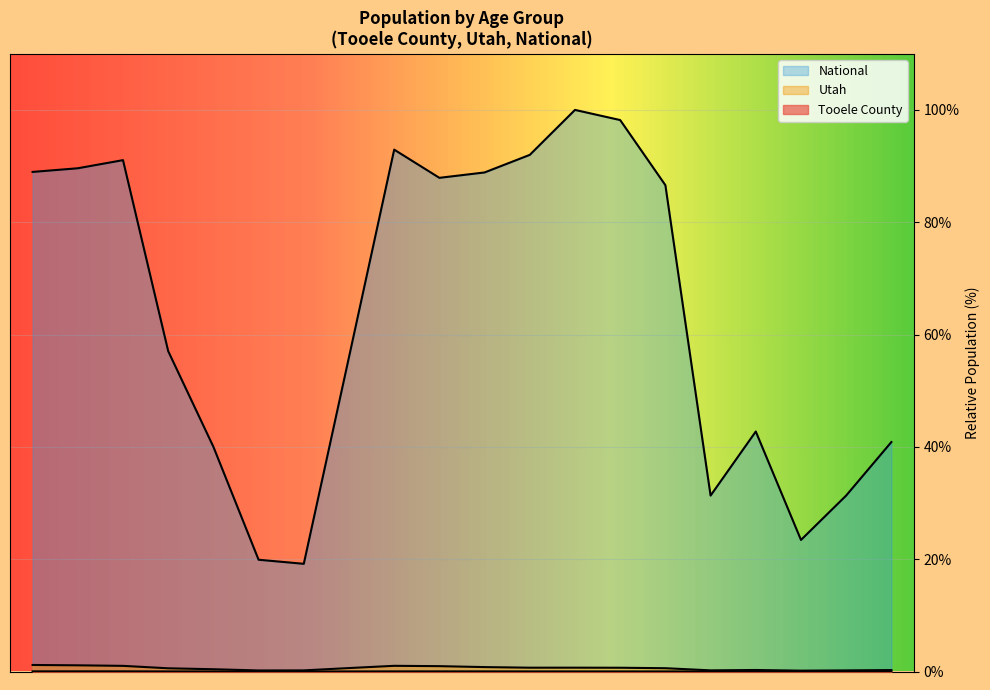

What is the value of the National point at the 11th from the left?

88.9